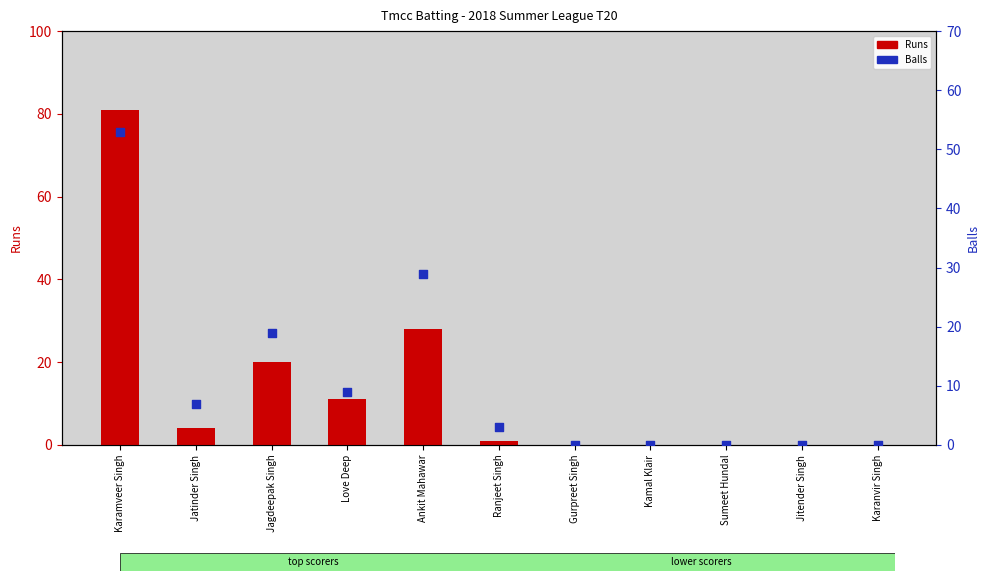

What are all the series names shown in the legend?

Runs, Balls